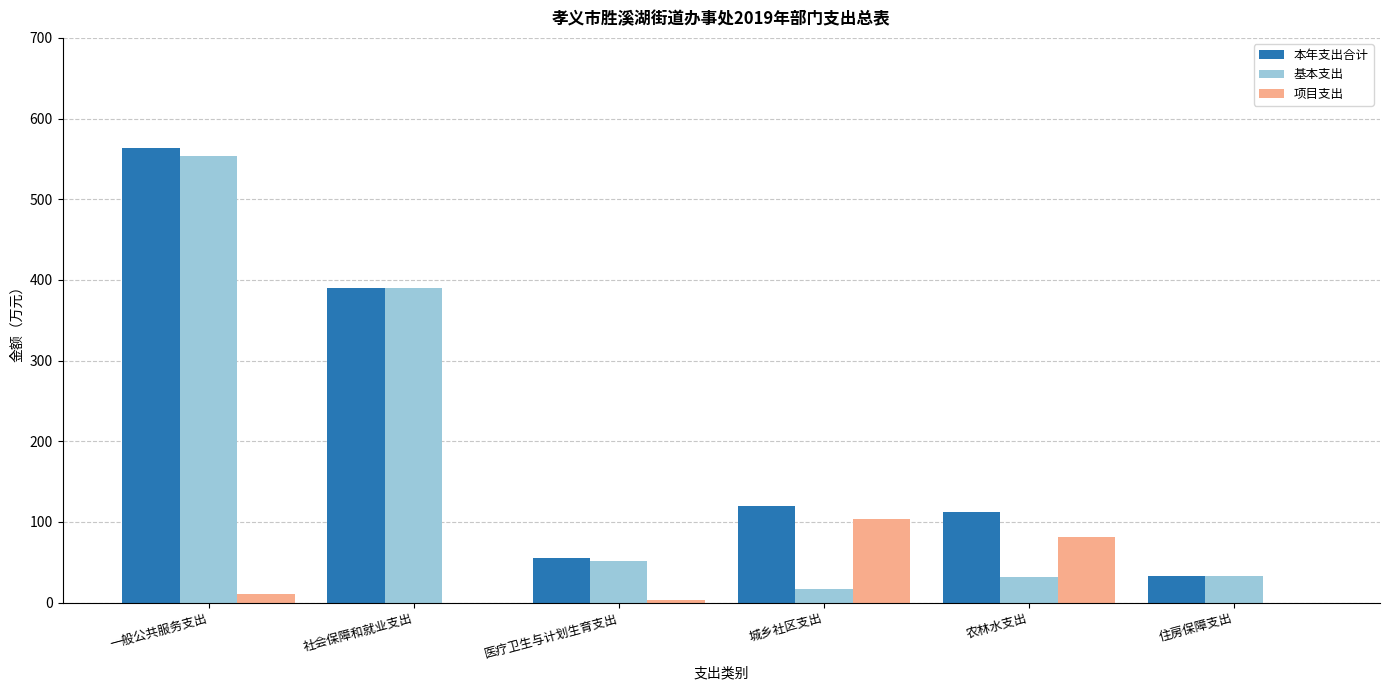

How many series are shown in this chart?

3